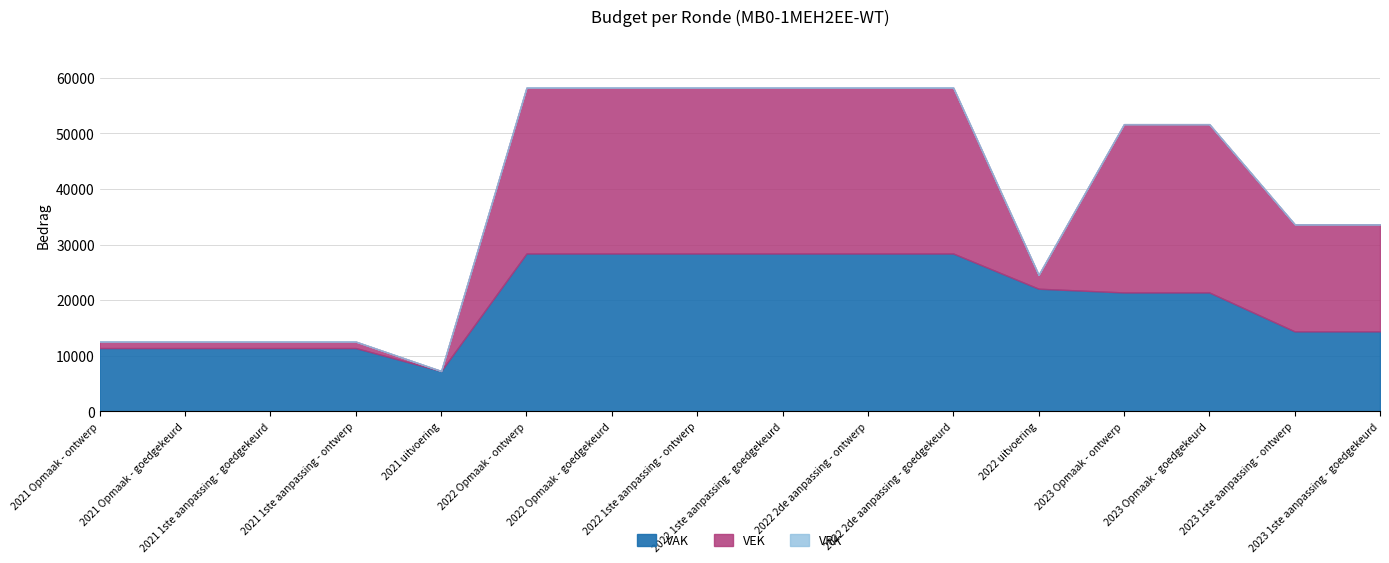

How many lines are shown in the chart?

3